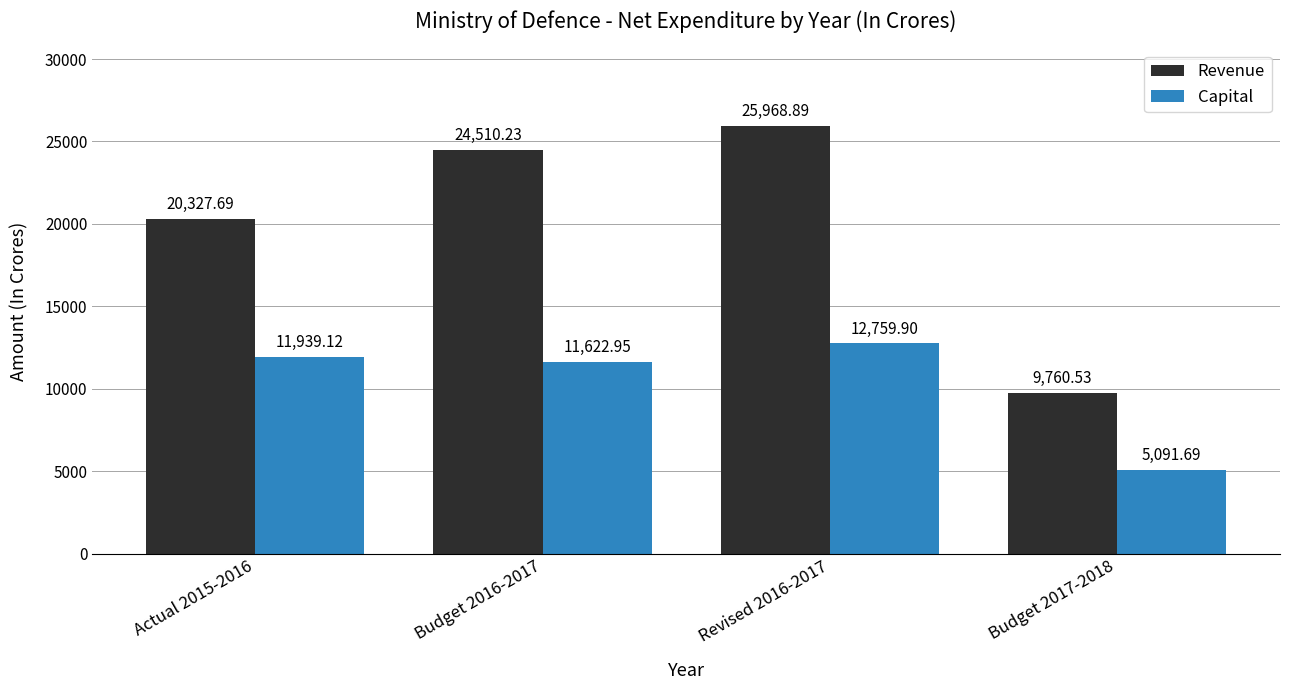

What is the average value of the Revenue series?

20141.8